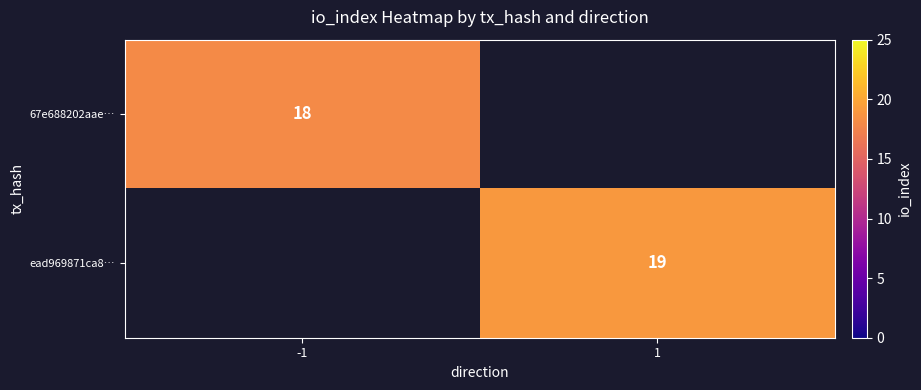

Is it true that 67e688202aae… equals 18 at -1?

True